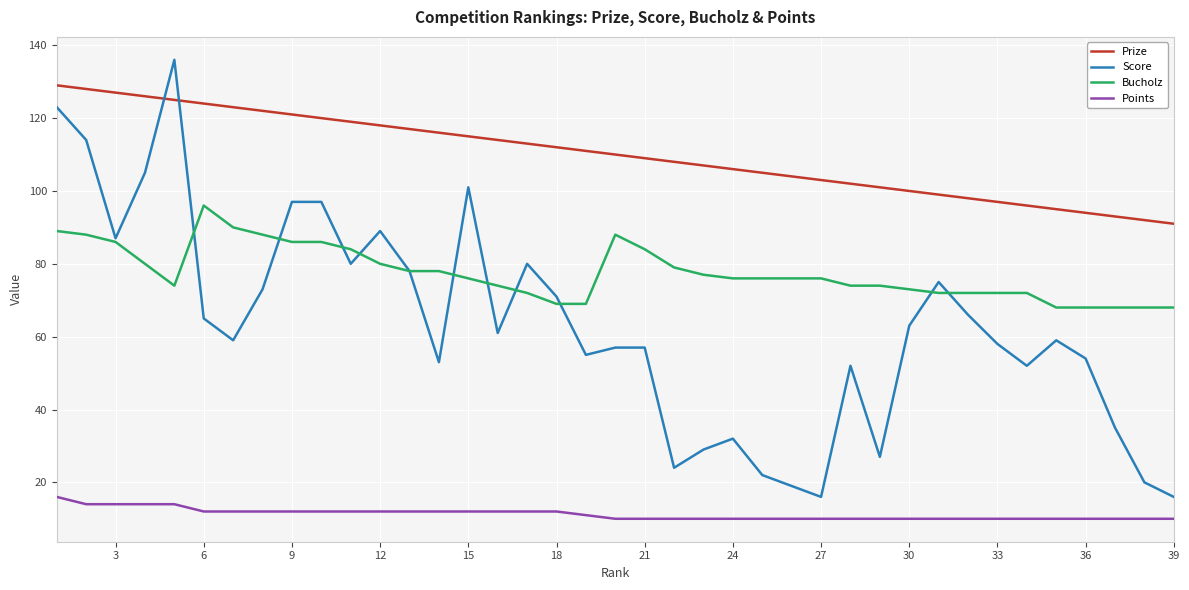

What is the minimum value shown in the chart?

10